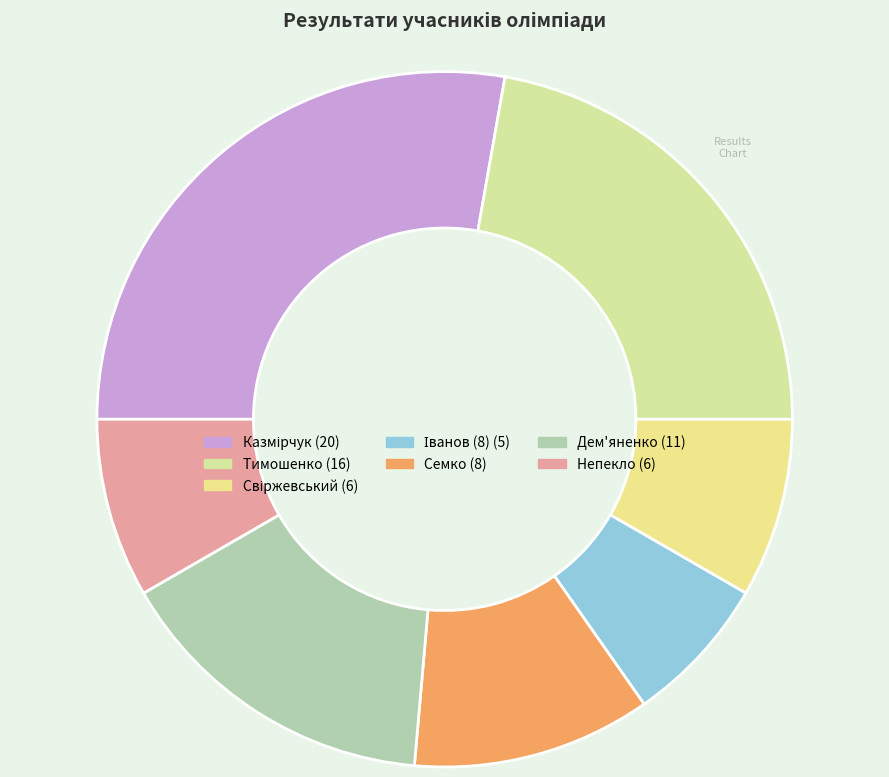

Do Непекло and Тимошенко together represent more than half of the pie?

No